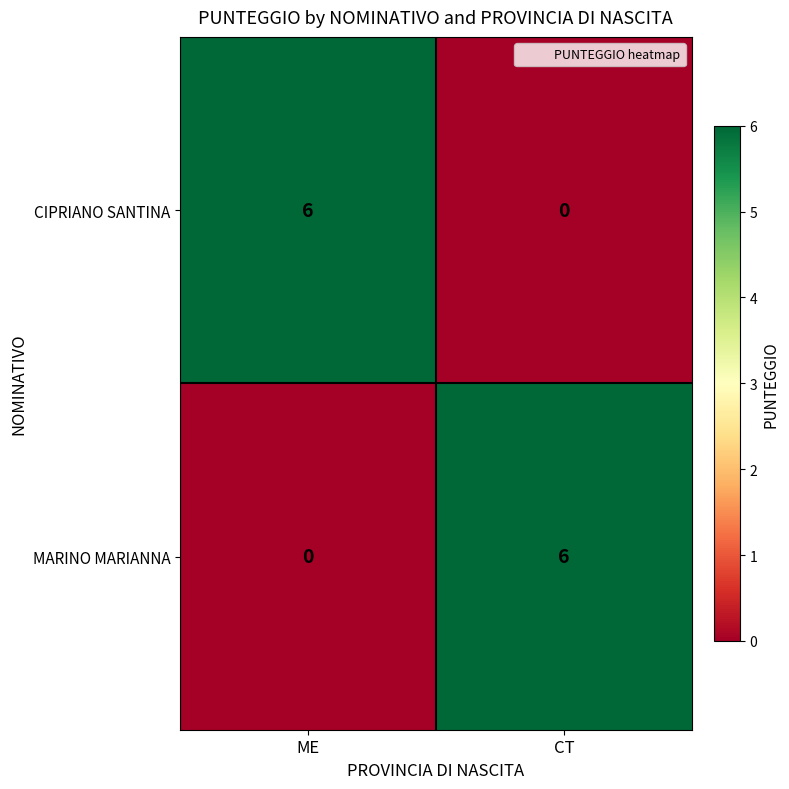

Rank the series at CT from lowest to highest value.

CIPRIANO SANTINA, MARINO MARIANNA